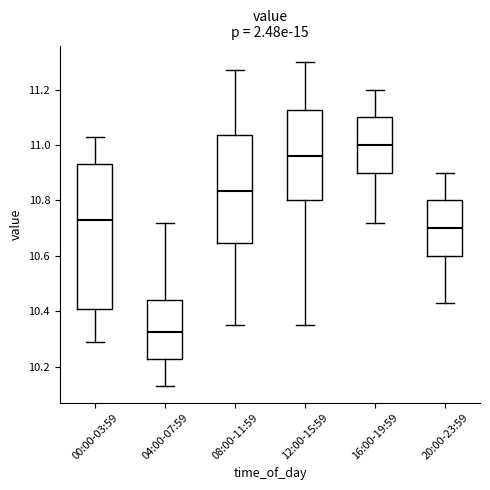

Reading left to right, transcribe this box plot: for each box, give where its median line is, the range the box spans, and where its two whiskers end, as read against the y-axis. The values are not printed on the chart, so give them approximately, as read against the axis.

00:00-03:59: median 10.74, box 10.40 to 10.94, whiskers 10.30 to 11.04
04:00-07:59: median 10.32, box 10.22 to 10.44, whiskers 10.14 to 10.72
08:00-11:59: median 10.84, box 10.64 to 11.04, whiskers 10.36 to 11.28
12:00-15:59: median 10.96, box 10.80 to 11.12, whiskers 10.36 to 11.30
16:00-19:59: median 11.00, box 10.90 to 11.10, whiskers 10.72 to 11.20
20:00-23:59: median 10.70, box 10.60 to 10.80, whiskers 10.44 to 10.90